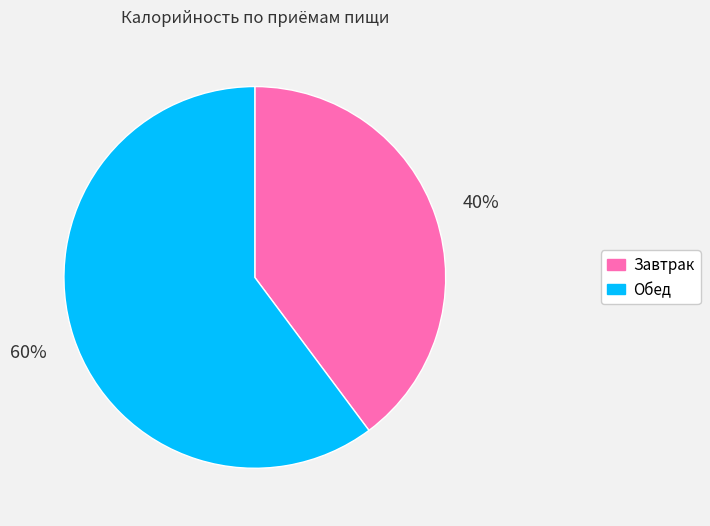

Which slice represents more than half of the pie?

Обед